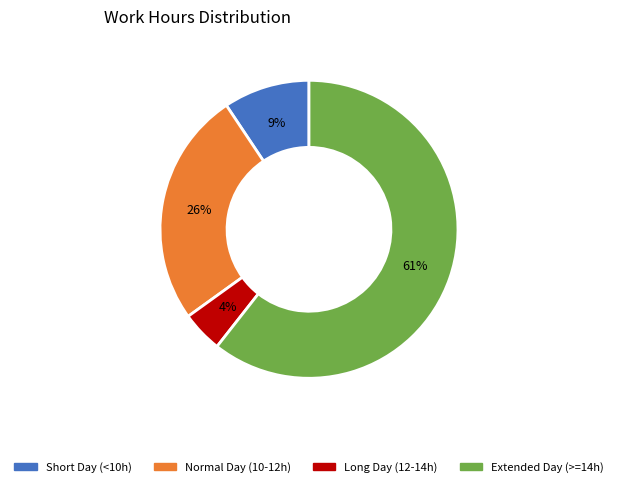

To the nearest percent, what is the average slice percentage?

25%